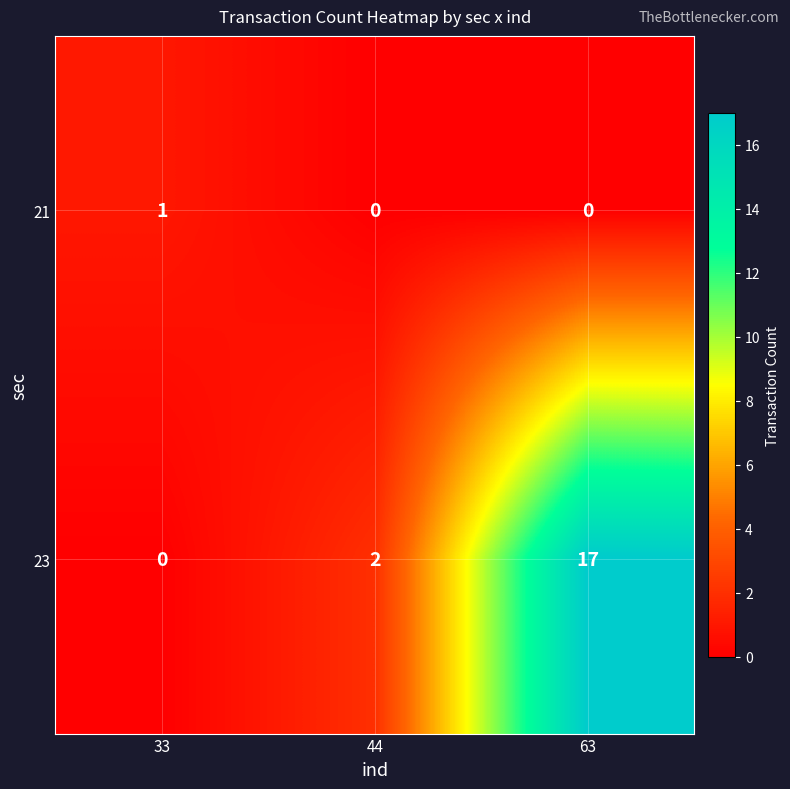

Rank the series by their maximum value, from lowest to highest.

21, 23